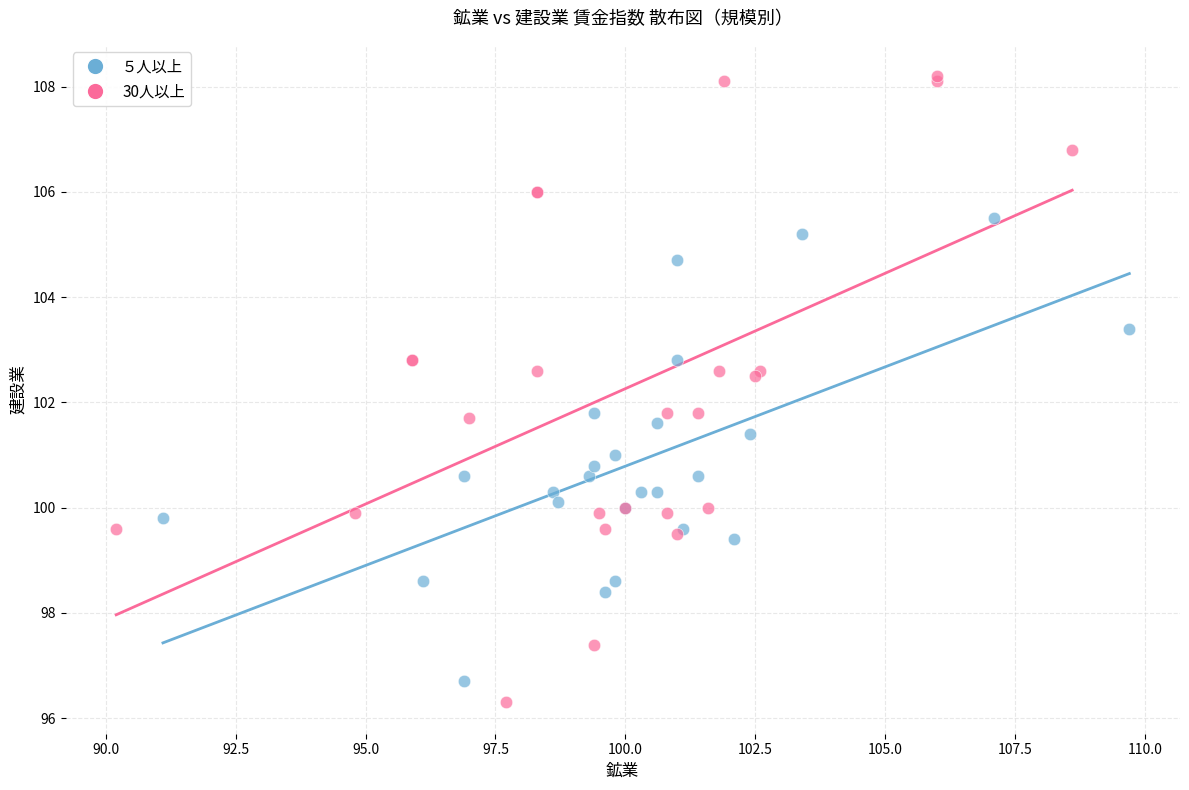

Which series has the largest Y range (max minus min)?

30人以上